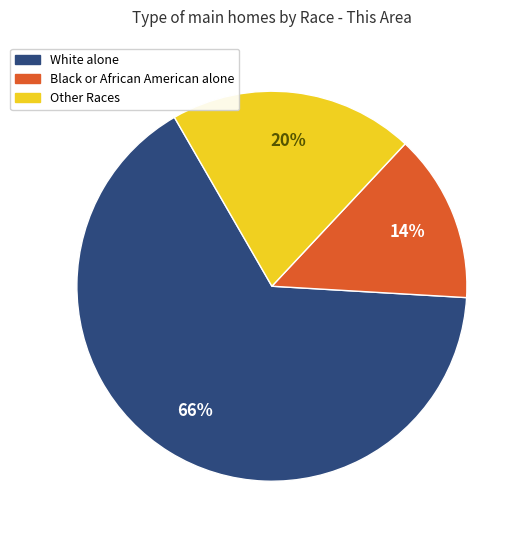

Is there a majority slice in this chart?

Yes